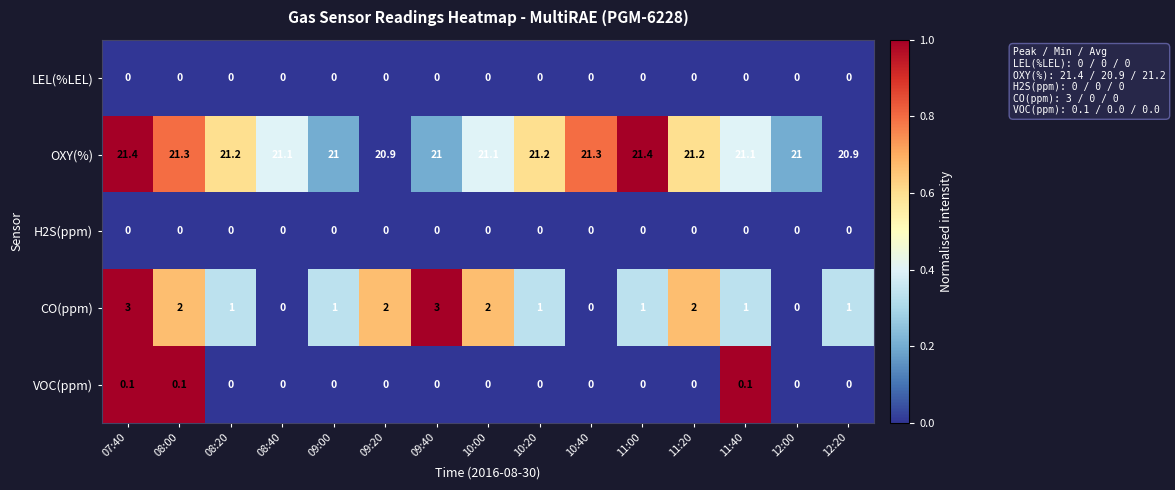

What is the sum of the CO(ppm) values at 09:20 and 07:40?

5.0